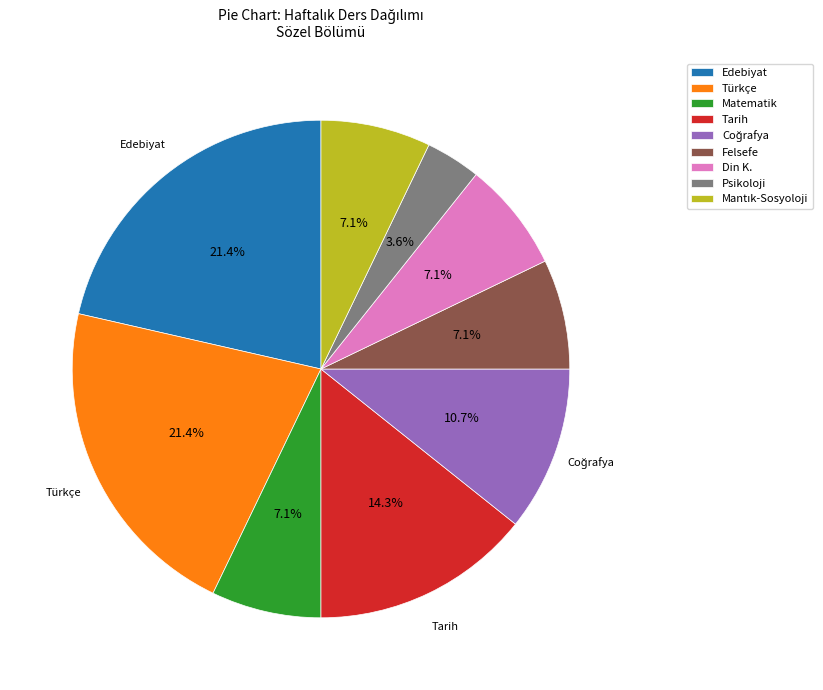

What percentage is NOT represented by Türkçe?

78.6%